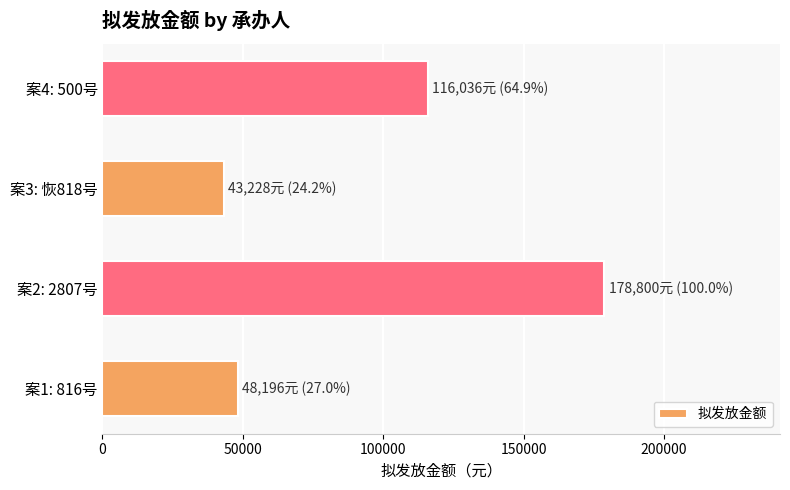

Count the number of categories in the chart.

4